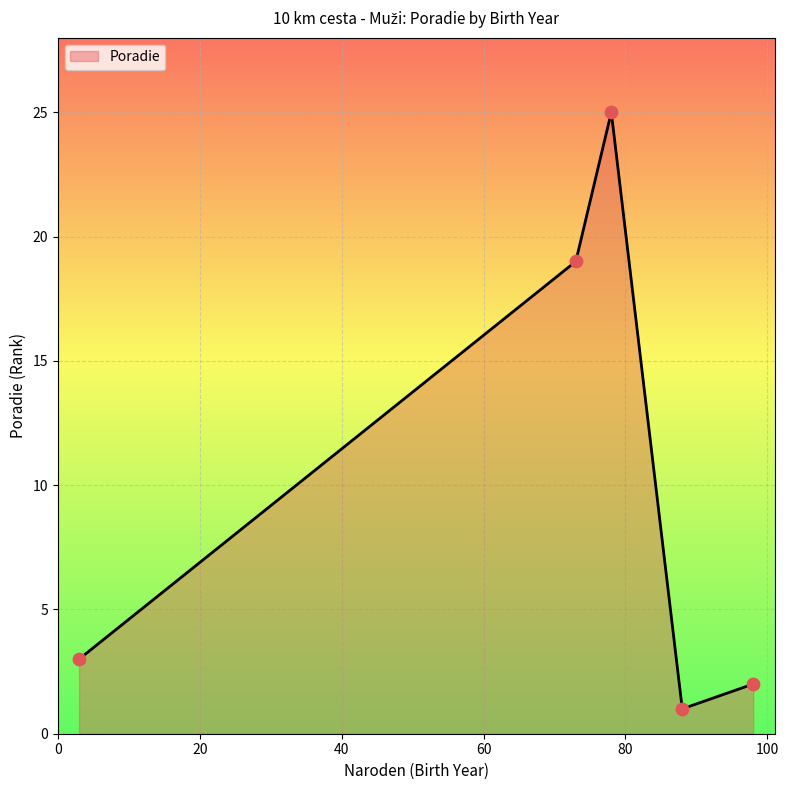

How many interior local peaks (higher than both neighbors) does the data have?

1